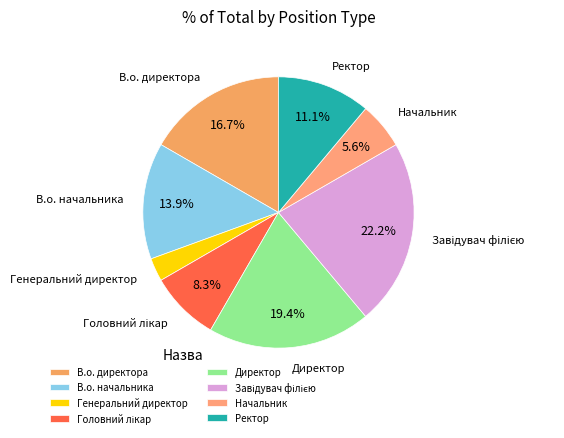

What is the smallest slice in the pie chart?

Генеральний директор